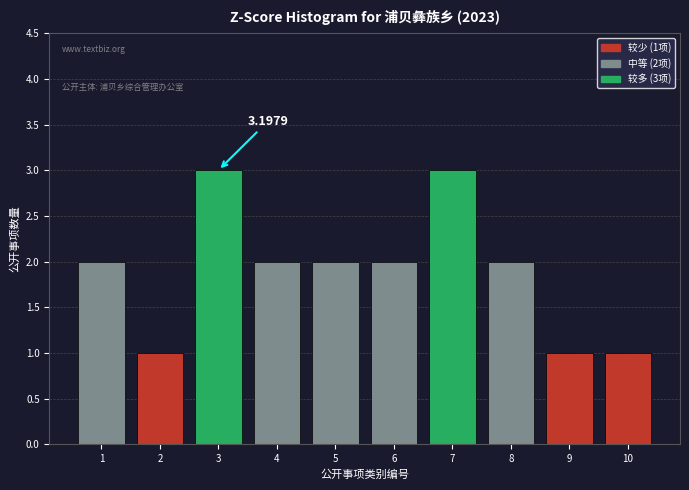

What is the ratio of the value at 10 to the value at 1?

0.5